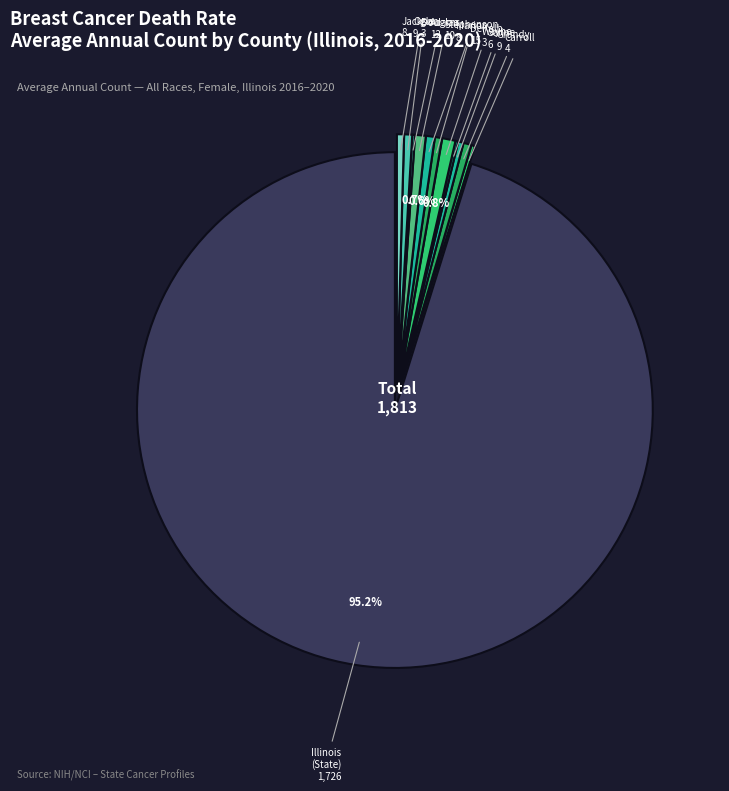

Which category has the biggest portion of the pie?

Illinois (State)